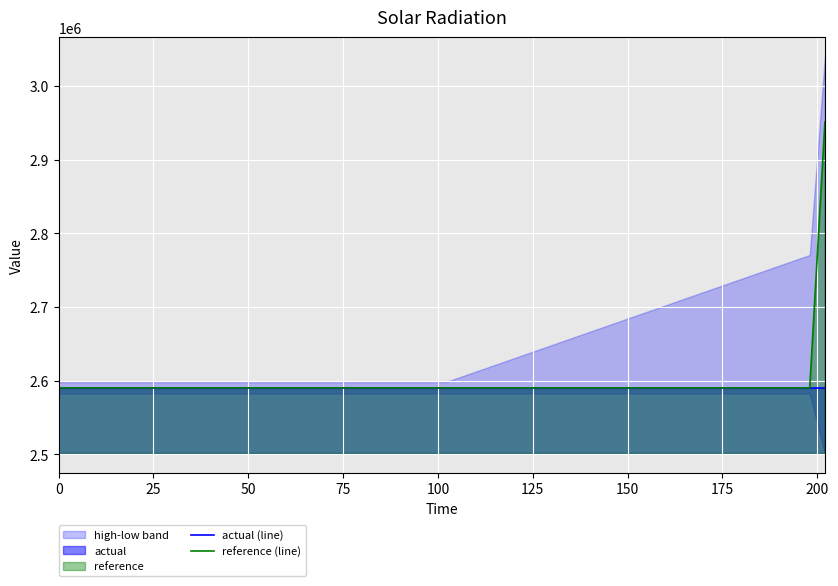

The value of actual (line) at 225 is 3963827.3. True or false?

False